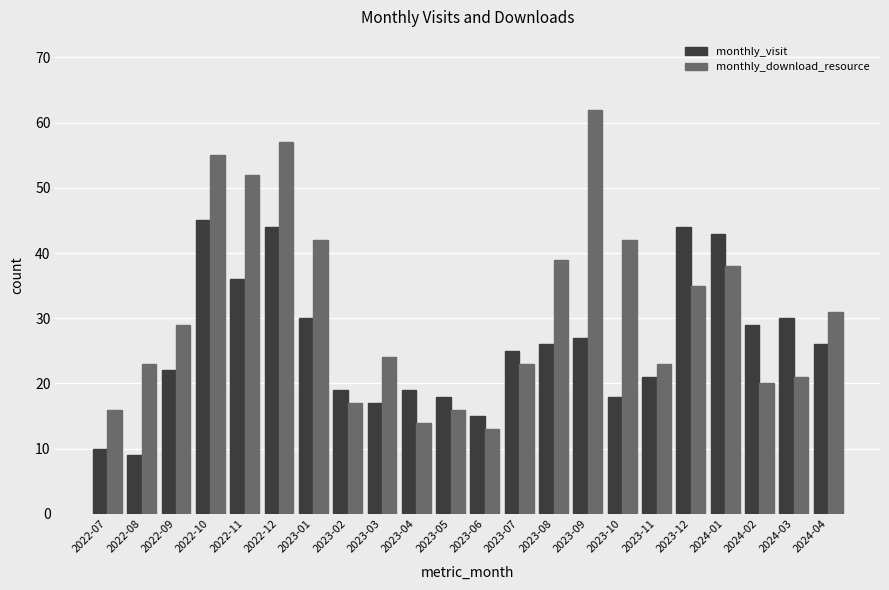

What is the label of the 5th bar from the left?

2022-11